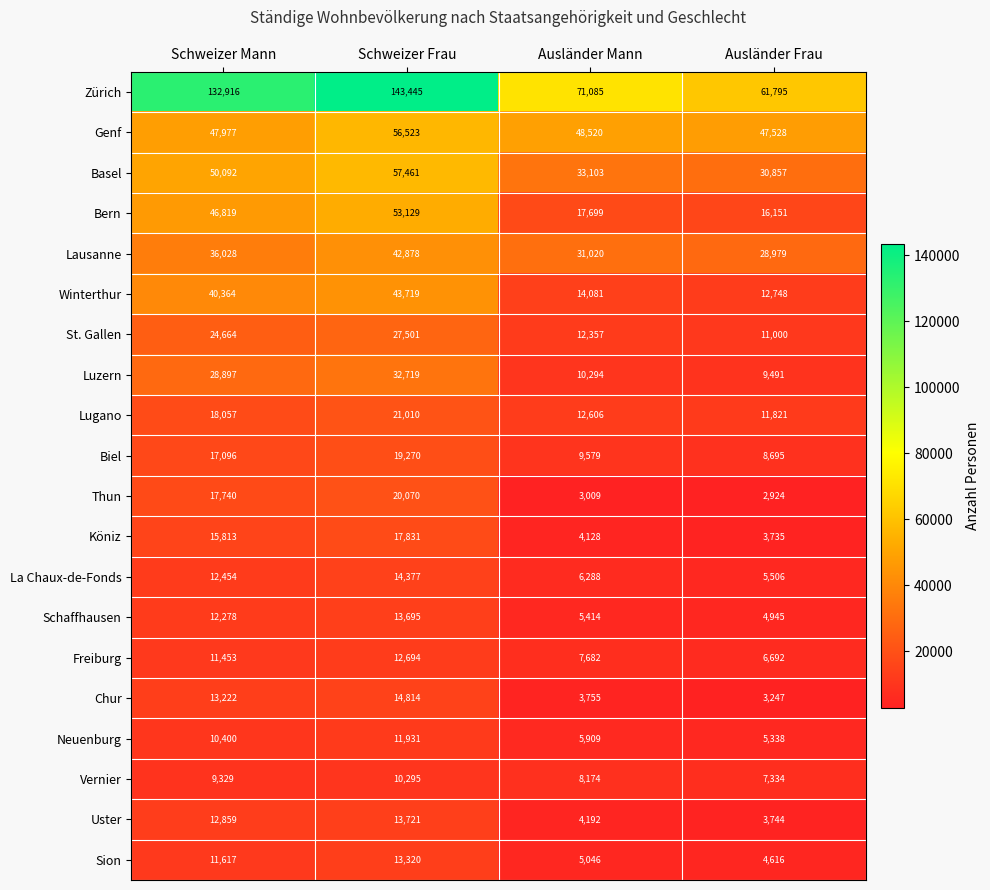

At which category is the sum across all series the highest?

Schweizer Frau